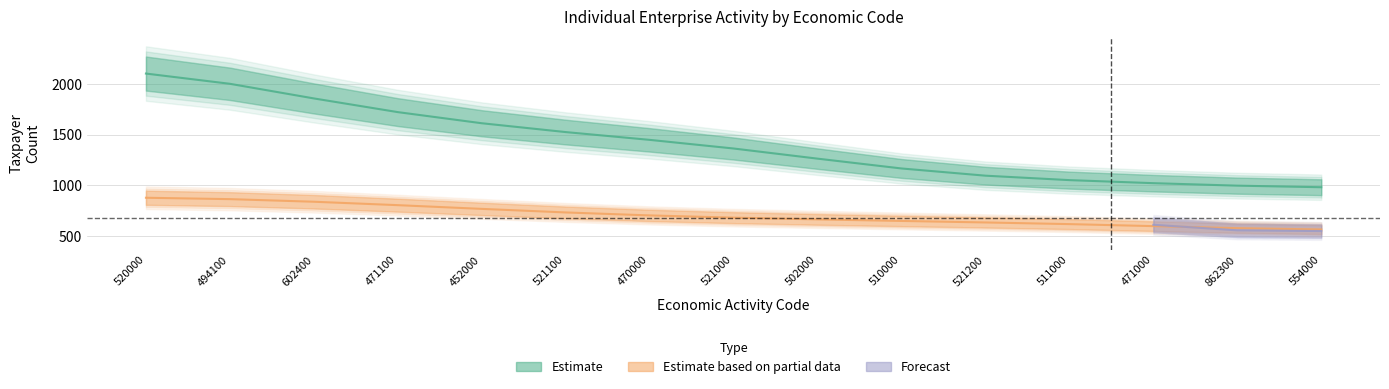

Which category has the highest value in the Estimate series?

520000